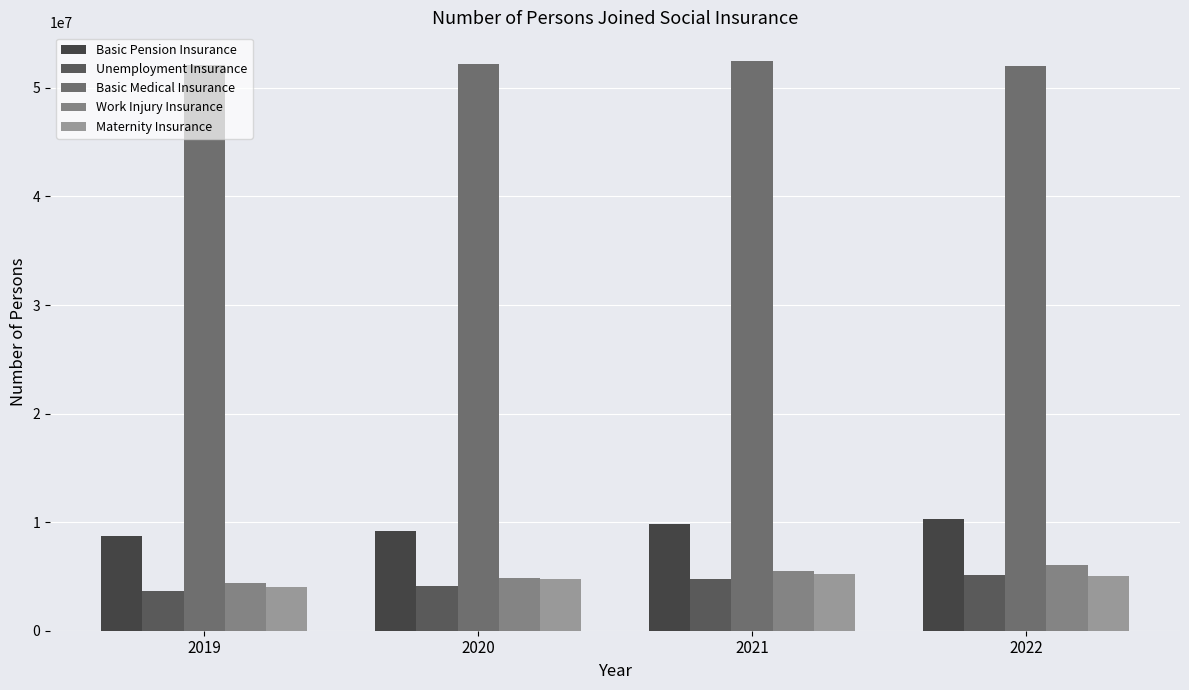

Rank the series by their maximum value, from lowest to highest.

Unemployment Insurance, Maternity Insurance, Work Injury Insurance, Basic Pension Insurance, Basic Medical Insurance